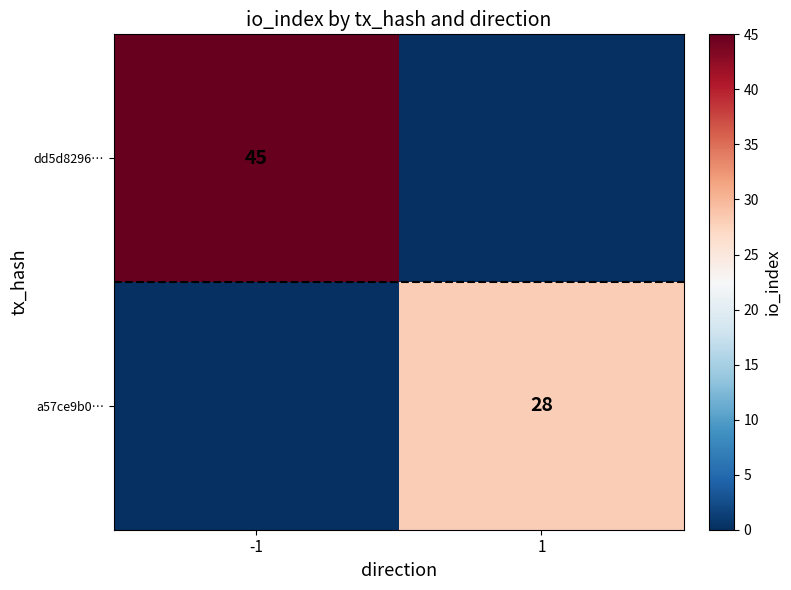

Is the value of dd5d8296… at -1 greater than the value of a57ce9b0… at 1?

Yes